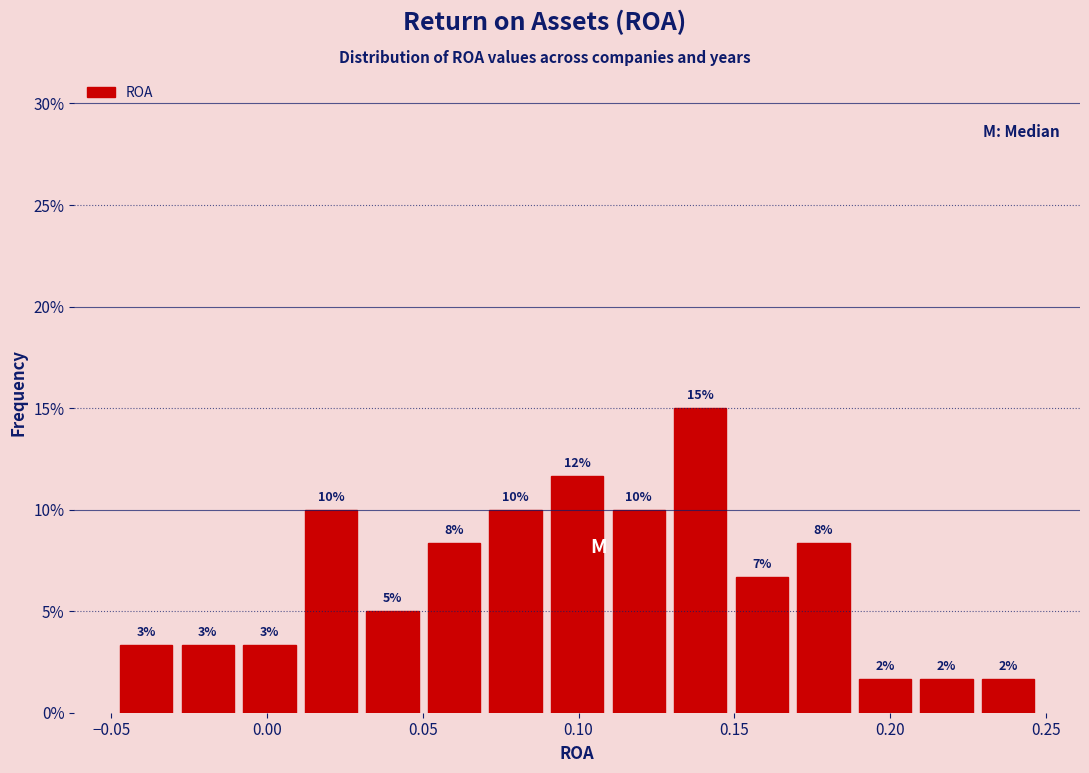

Read against the x-axis, roughly where is the centre of the tallest bar?

0.140